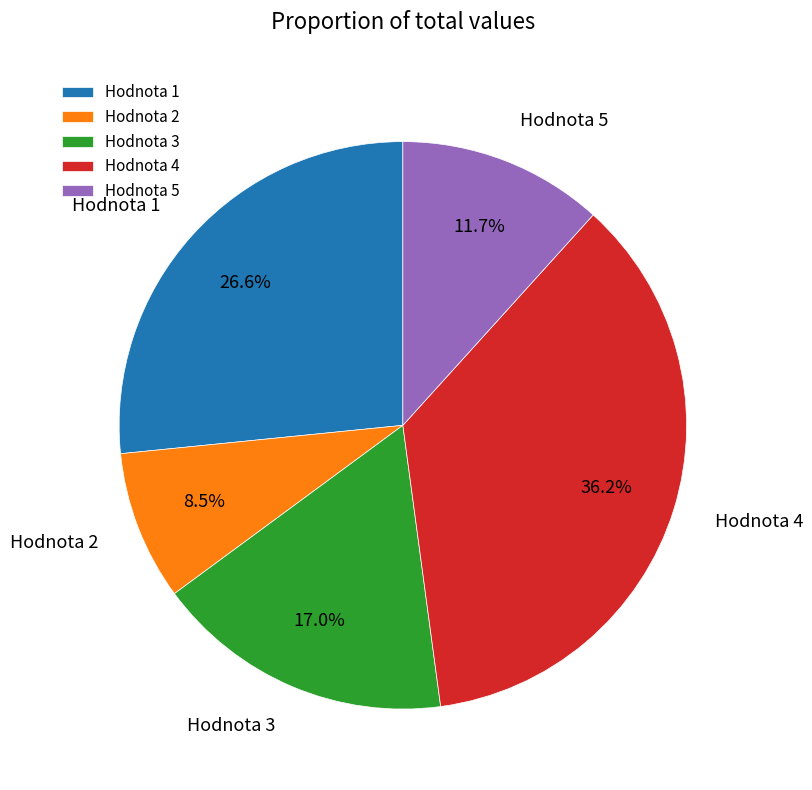

What is the ratio of the value at Hodnota 3 to the value at Hodnota 2?

2.0